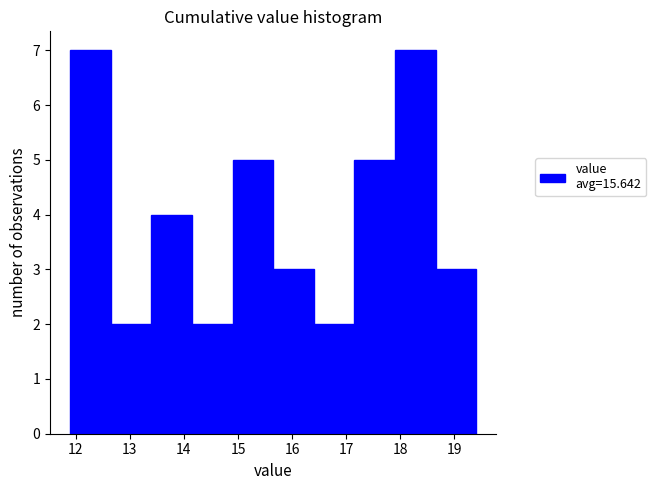

Reading left to right, list every bar in this chart as the range it spans on the x-axis followed by its height. Neither the bar edges nor the heights are printed on the chart, so give them approximately, as read against the axes.

11.90 to 12.65: 7
12.65 to 13.40: 2
13.40 to 14.15: 4
14.15 to 14.90: 2
14.90 to 15.65: 5
15.65 to 16.40: 3
16.40 to 17.15: 2
17.15 to 17.90: 5
17.90 to 18.65: 7
18.65 to 19.40: 3